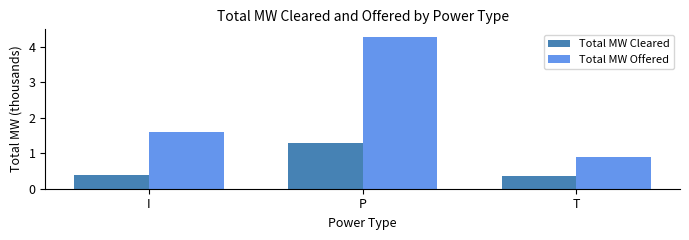

What is the minimum value shown in the chart?

0.4